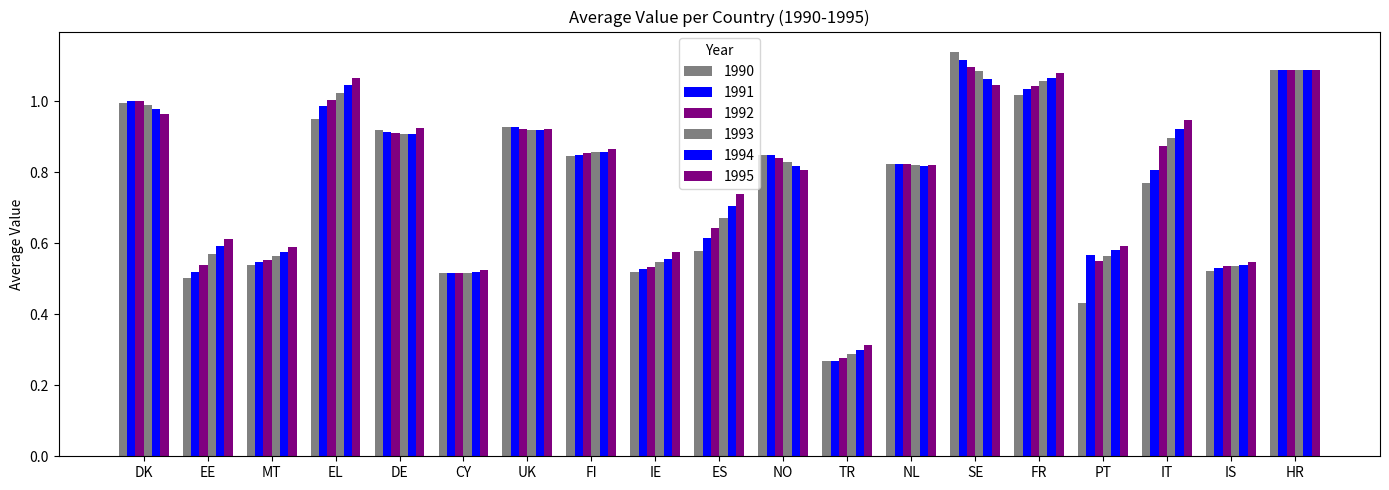

How many bars are there in total?

114